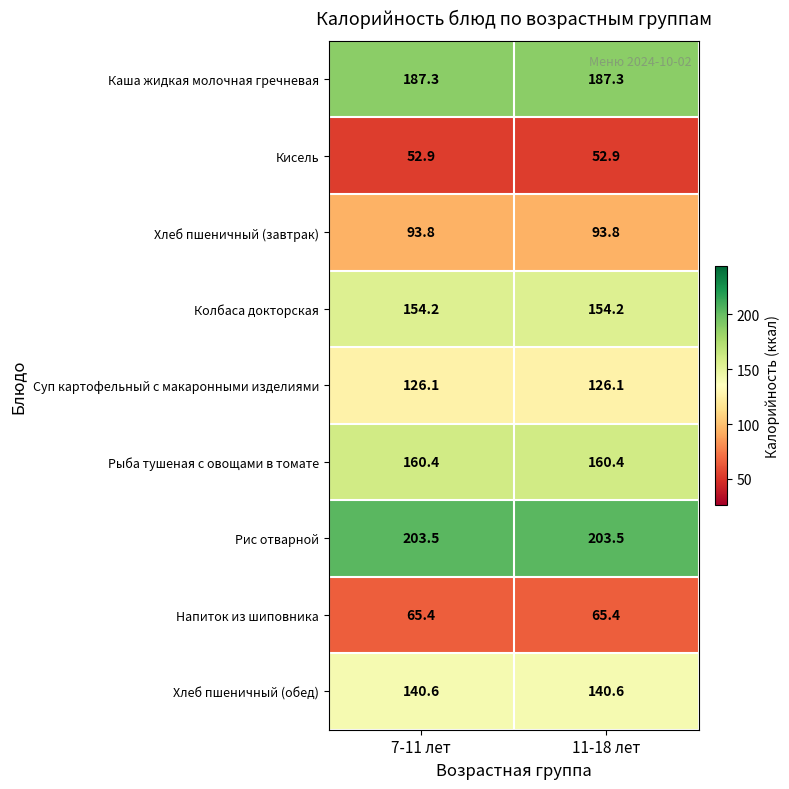

Is it true that Колбаса докторская equals 154.2 at 11-18 лет?

True